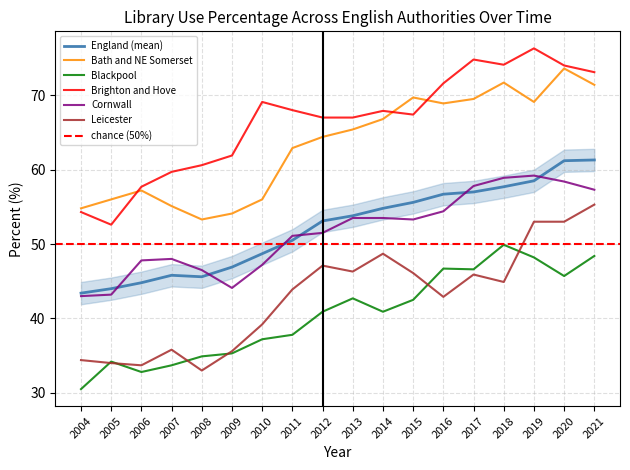

True or false: Brighton and Hove and England cross at least once.

False